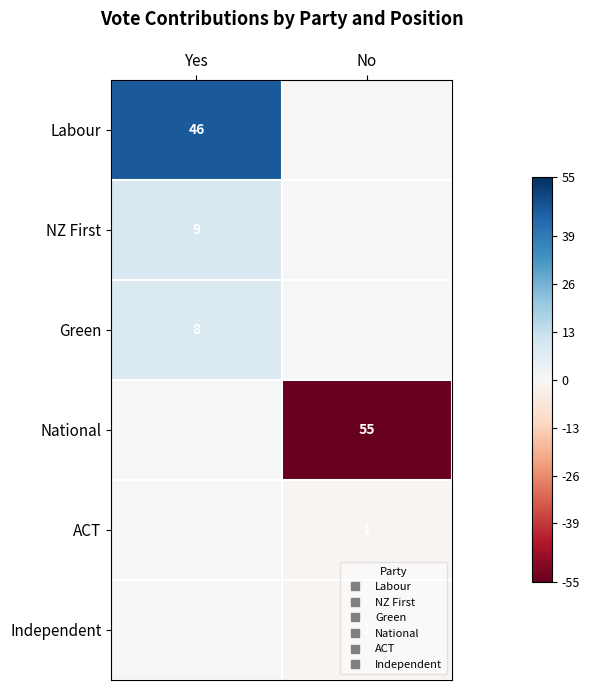

At Yes, list the series in order from largest to smallest.

Labour, NZ First, Green, National, ACT, Independent